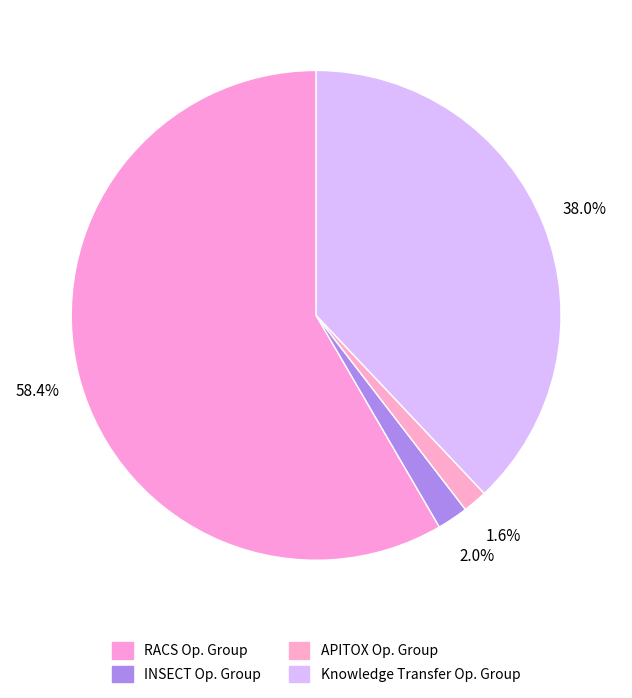

Which category has the biggest portion of the pie?

RACS Operational Group